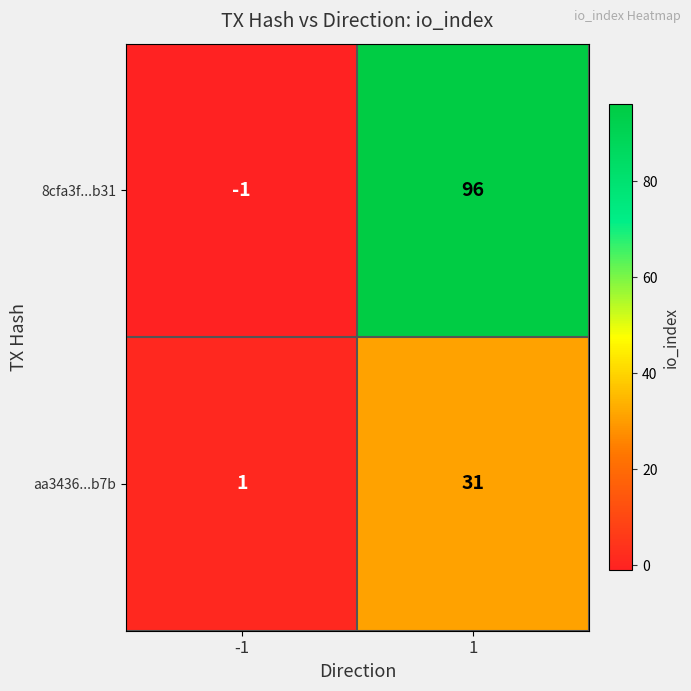

What is the average value of the aa3436...b7b series?

16